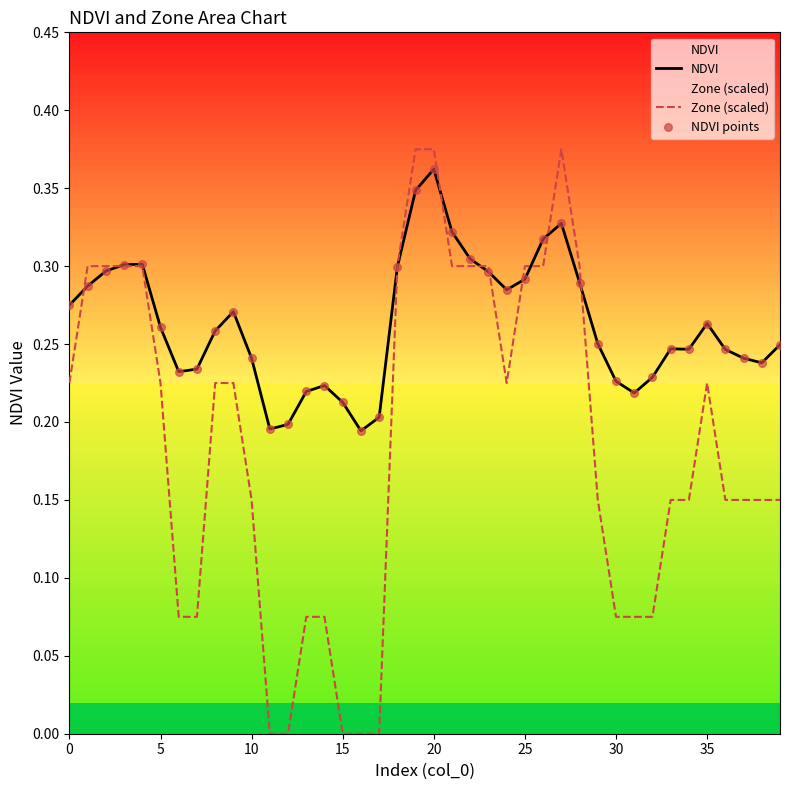

At how many categories does at least one series exceed 0?

40